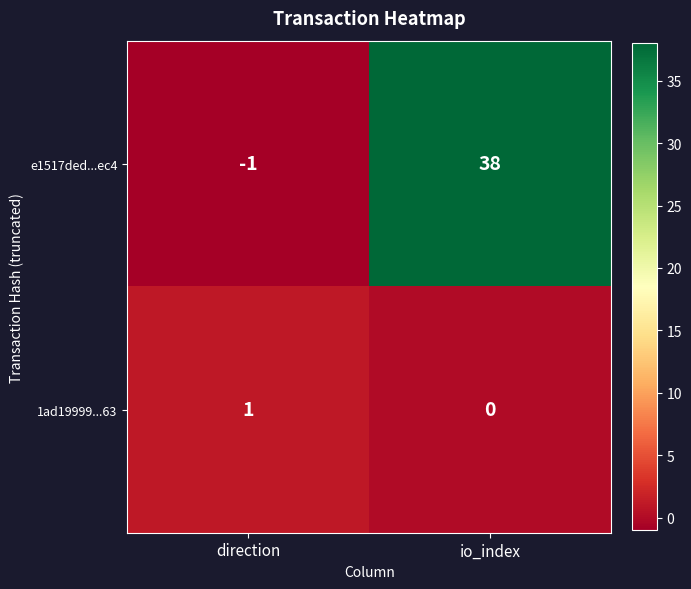

What is the sum of the e1517ded...ec4 values at io_index and direction?

37